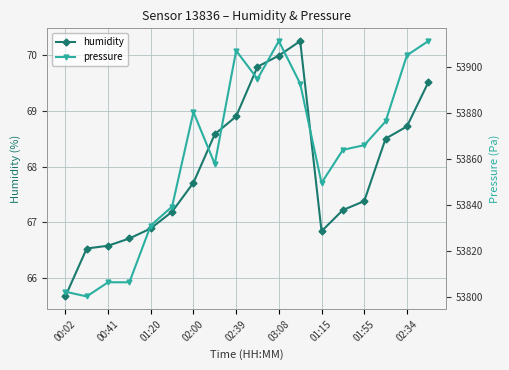

At which label does humidity reach its minimum?

00:02